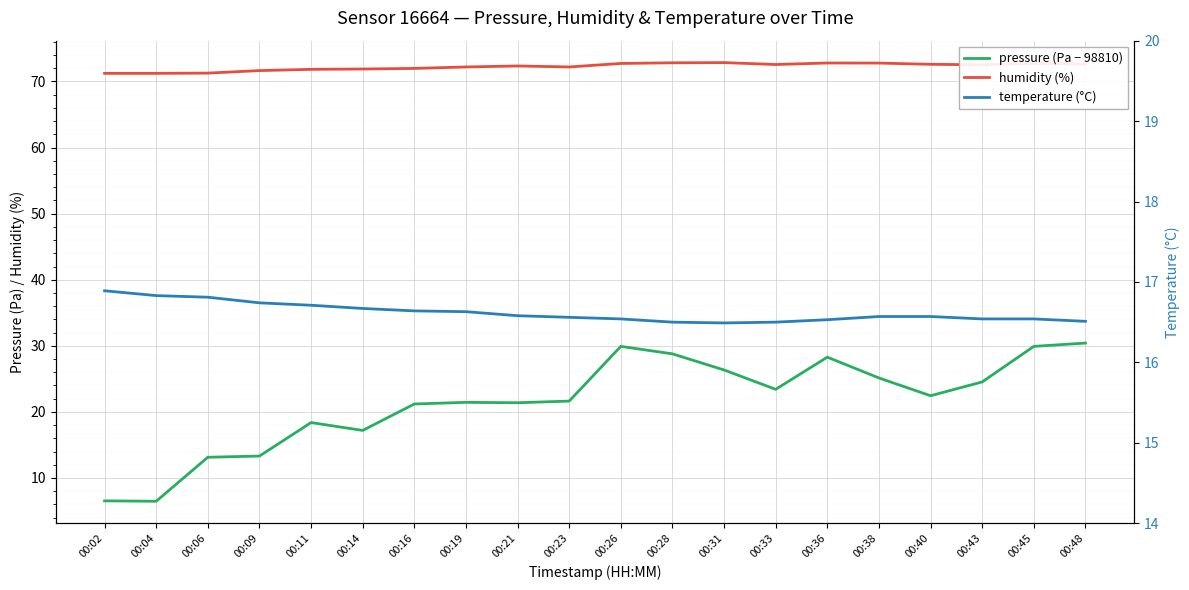

Which series has the largest range (max minus min)?

pressure (Pa − 98810)